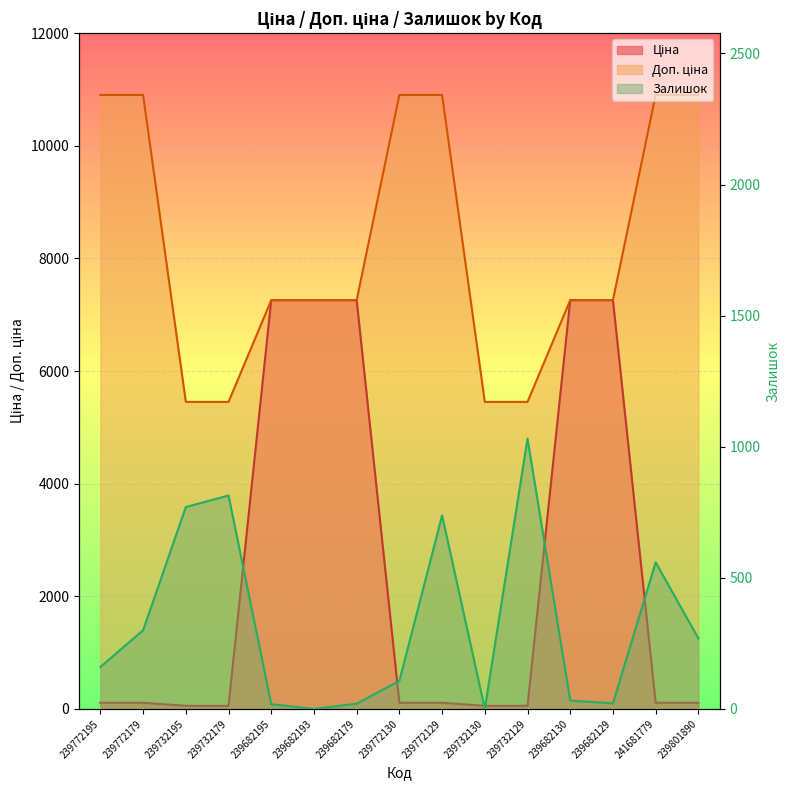

True or false: Ціна has more than 2 interior local peaks.

False